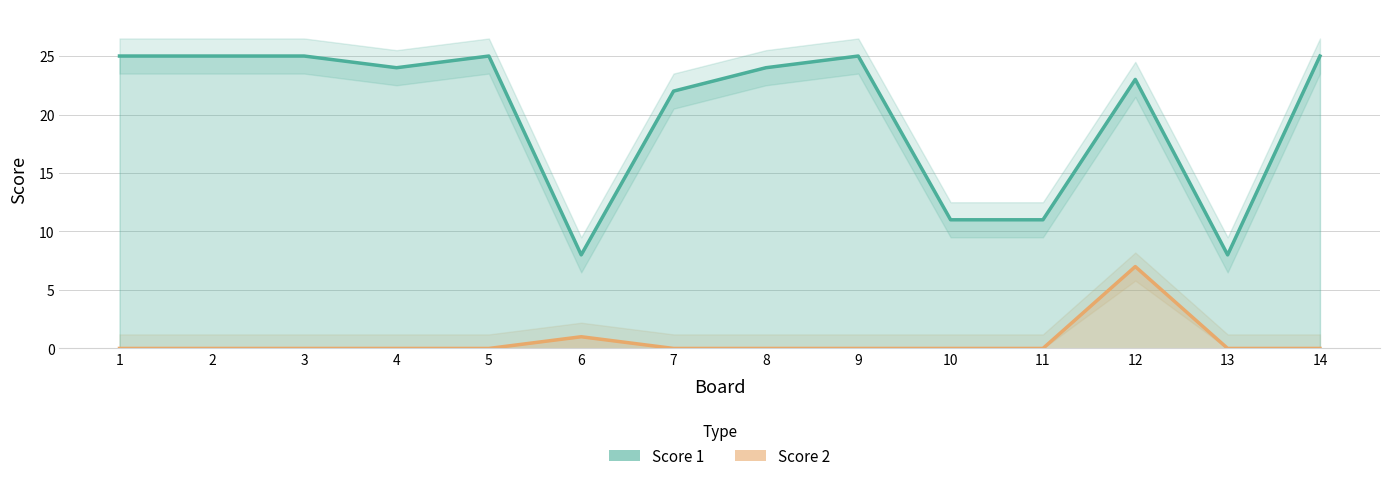

Reading left to right, list all the values displayed in this chart.

Score 1: 25	25	25	24	25	8	22	24	25	11	11	23	8	25
Score 2: 0	0	0	0	0	1	0	0	0	0	0	7	0	0